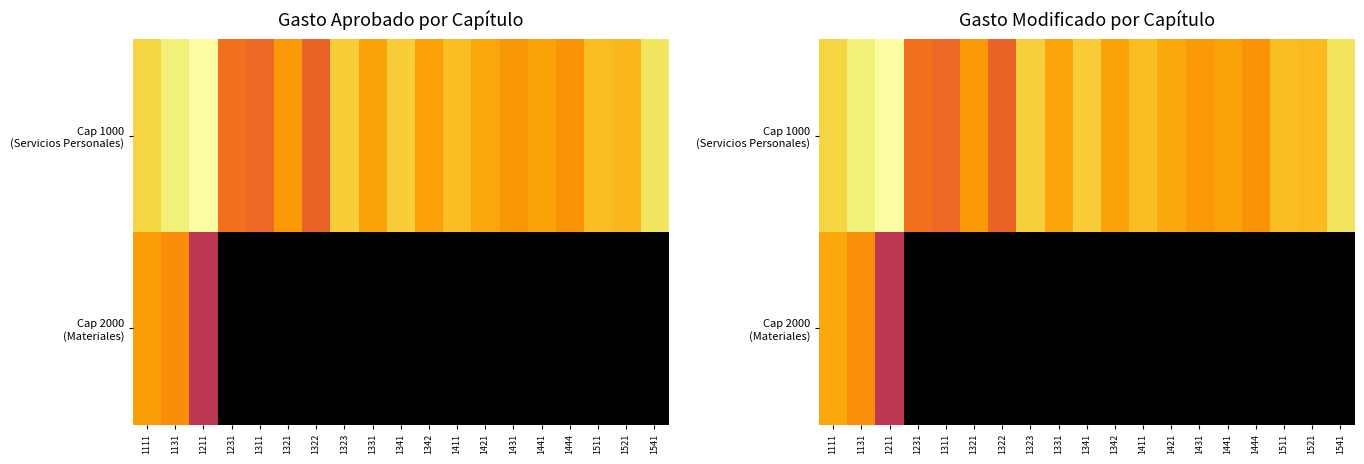

Between 1431 and 1111, which is larger?

1111